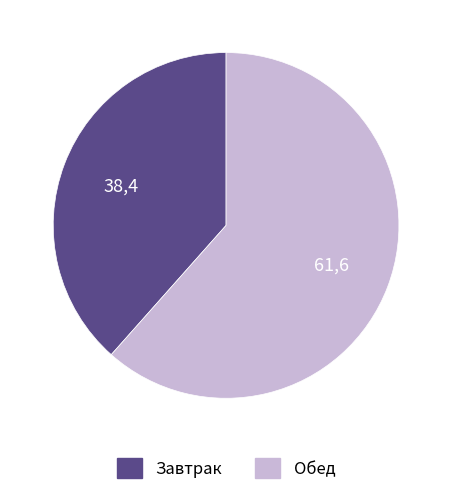

Which category has the smallest portion of the pie?

Завтрак